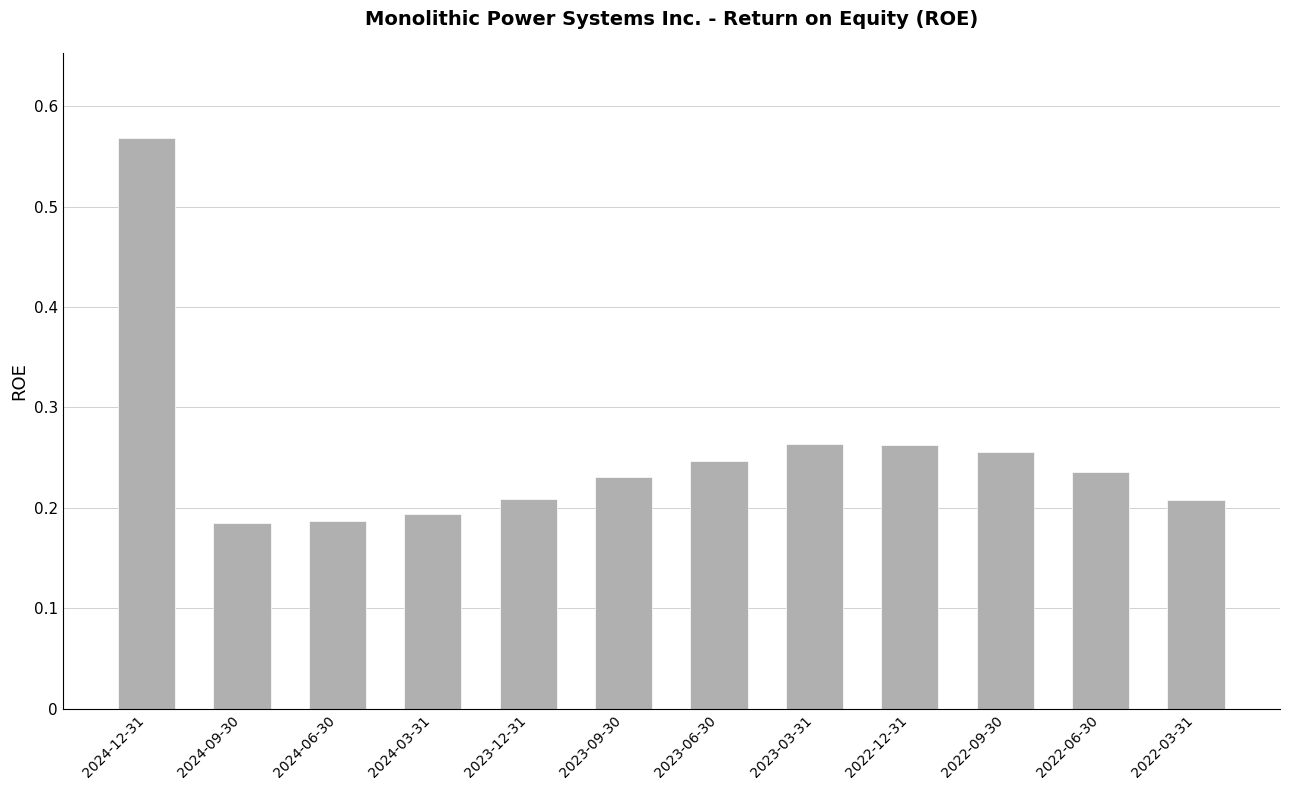

What position from the right is 2023-09-30?

7